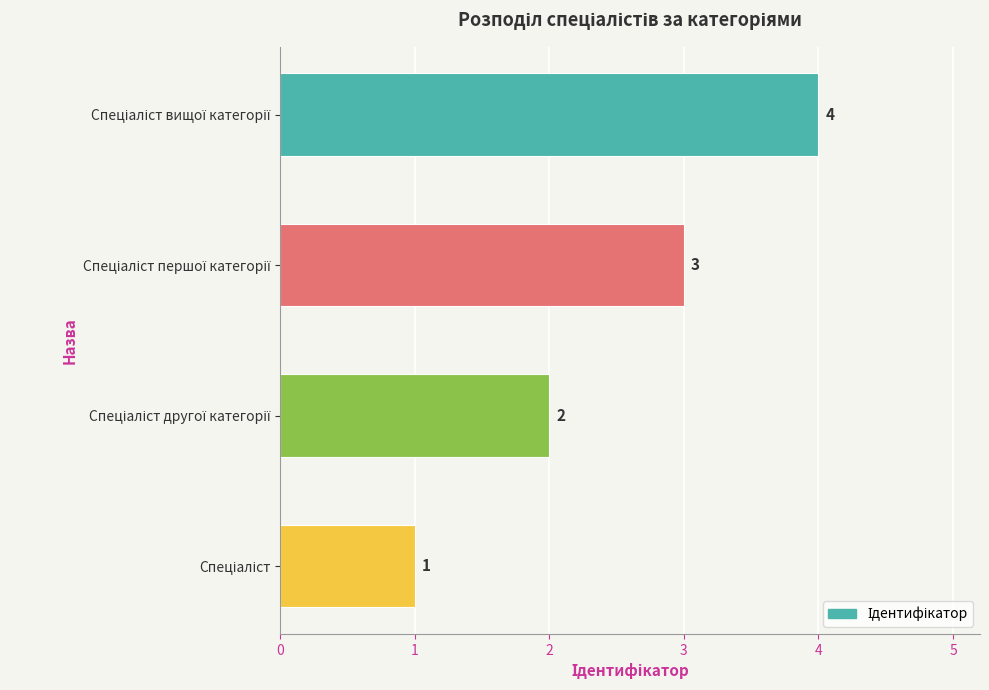

What is the difference between the maximum and minimum values?

3